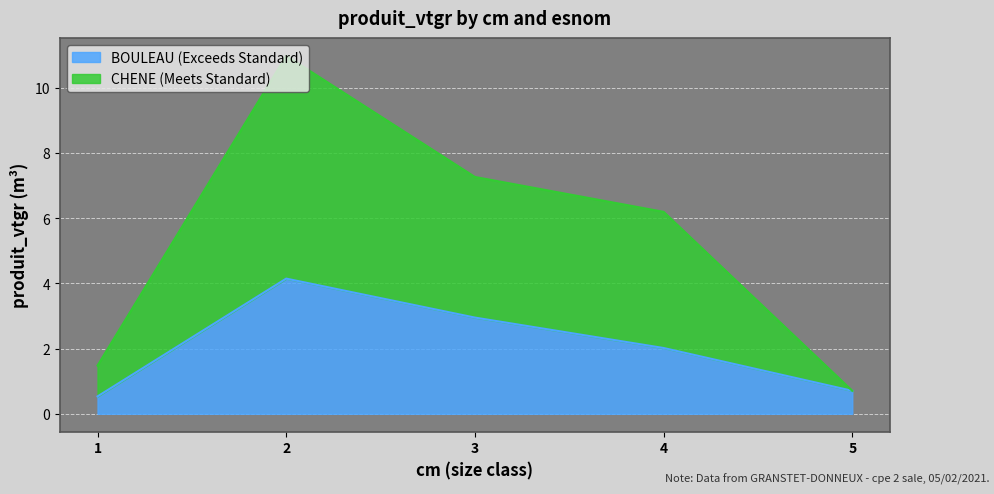

At how many categories does at least one series exceed 5?

3